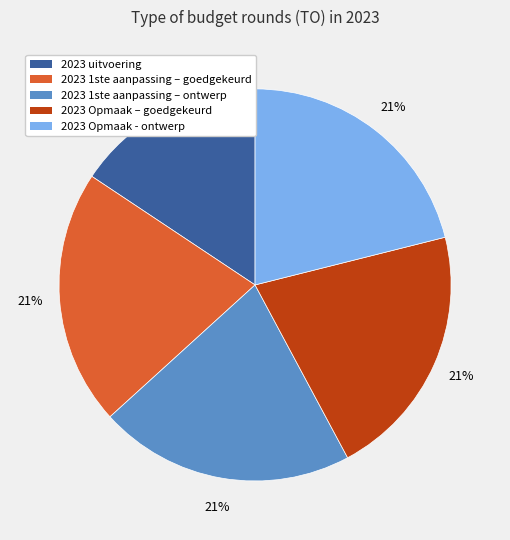

Which category has the smallest portion of the pie?

2023 uitvoering